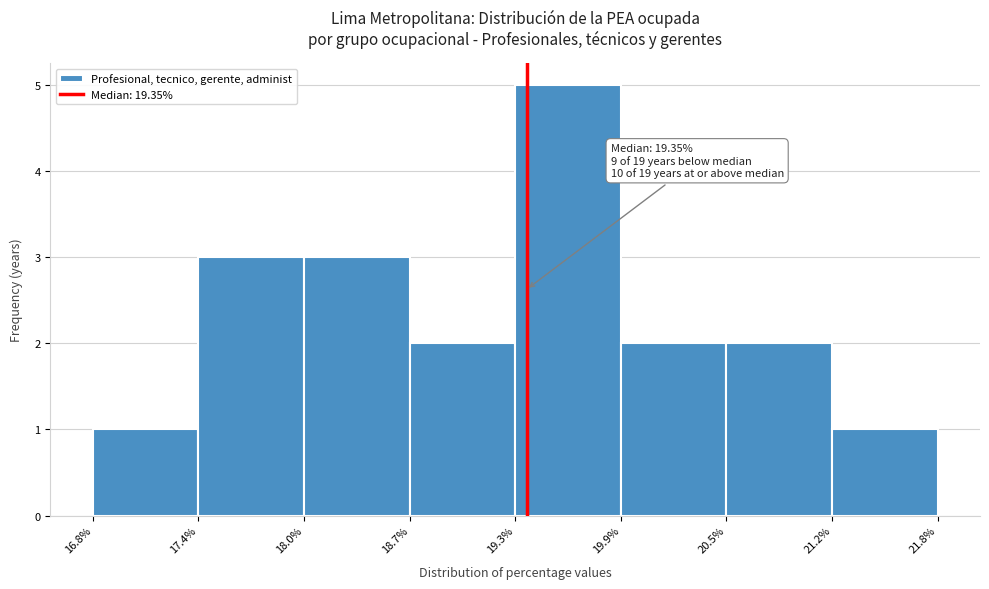

Over which range of the x-axis is the bar tallest?

19.3% to 19.9%